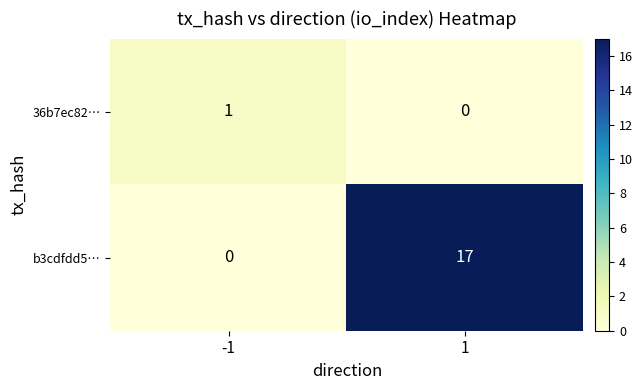

List the series in order of their peak value, lowest first.

36b7ec82…, b3cdfdd5…